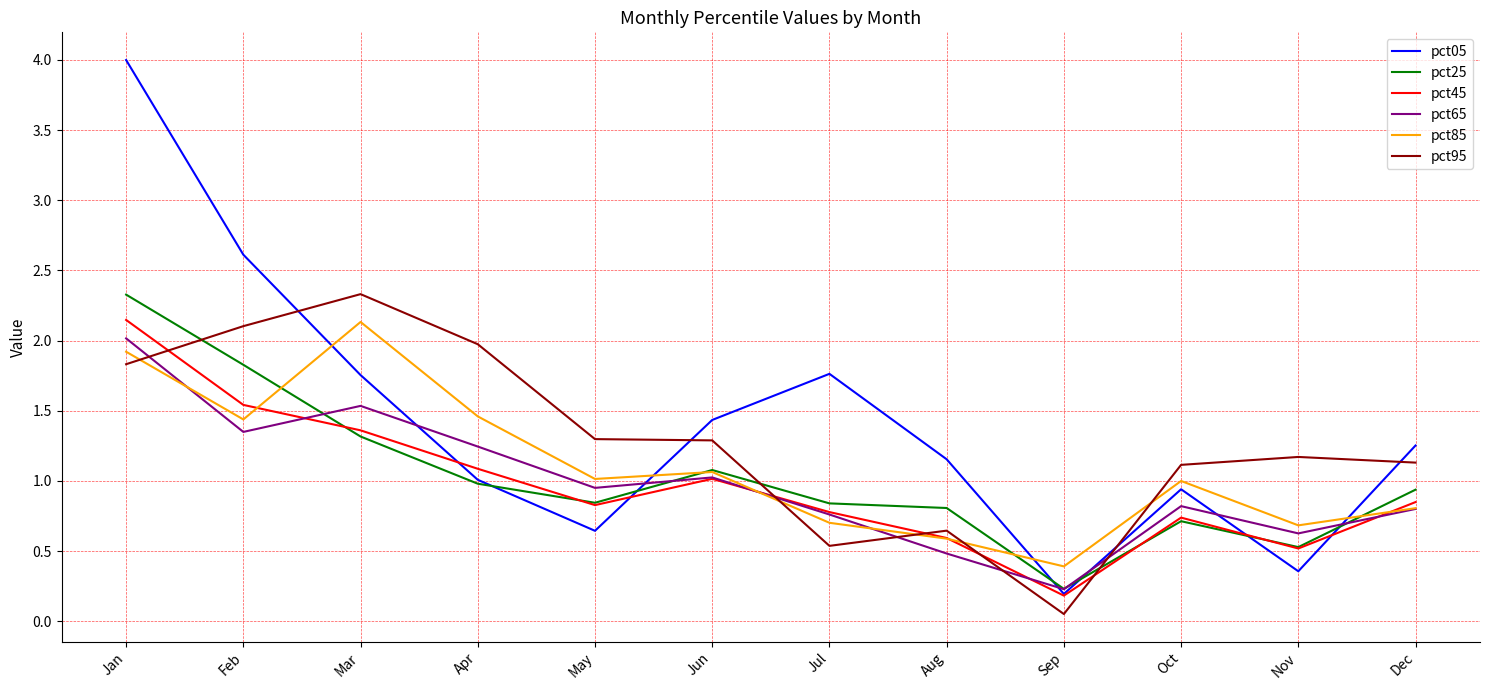

What is the sum of the pct45 values at Jul and Jan?

2.9